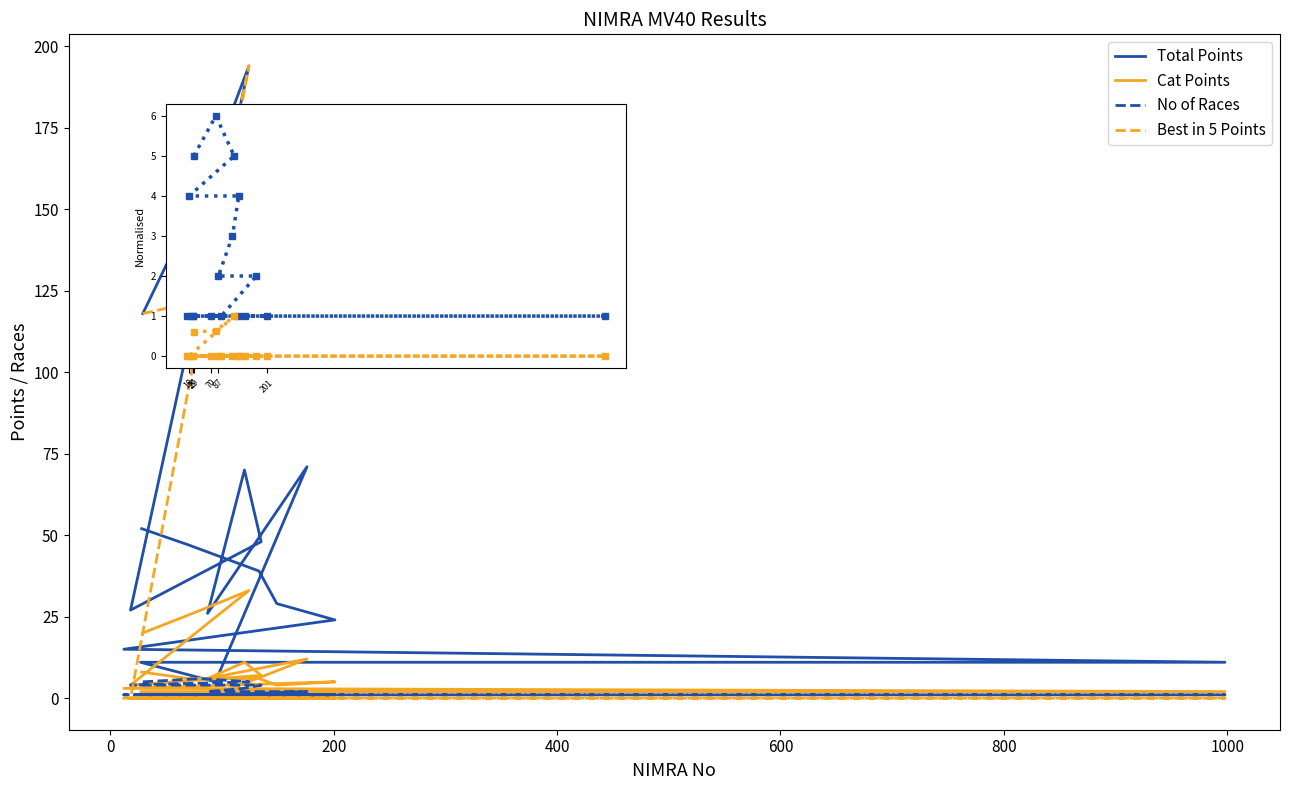

In Best in 5 Points, how many points are higher than both neighbors (excluding endpoints)?

1